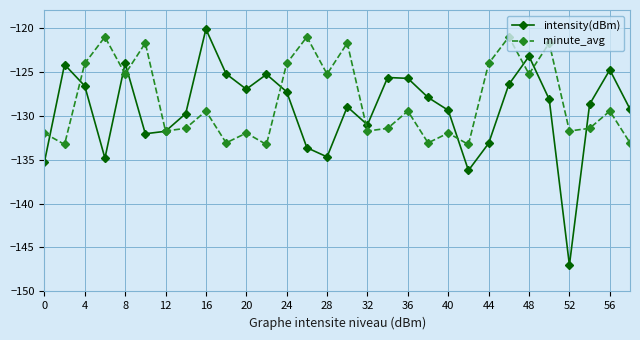

What is the average value of the minute_avg series?

-128.3